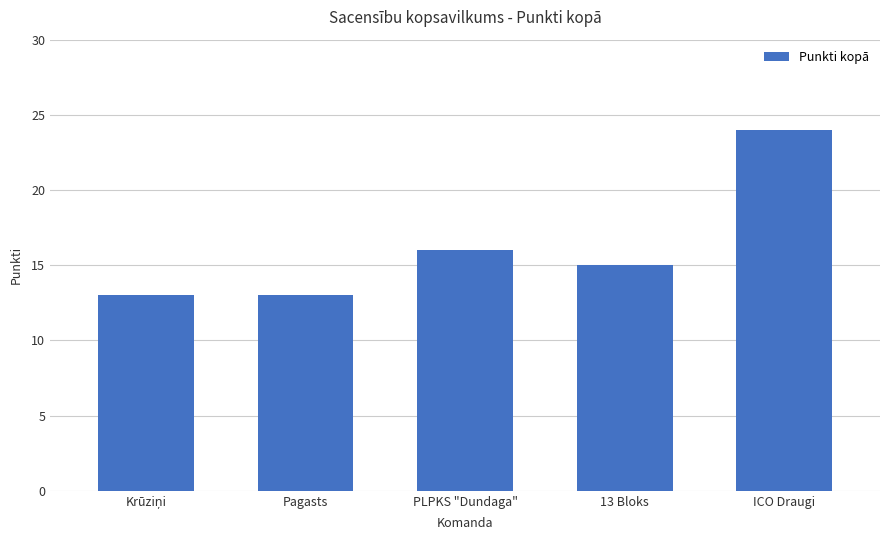

What is the label of the 2nd bar from the left?

Pagasts